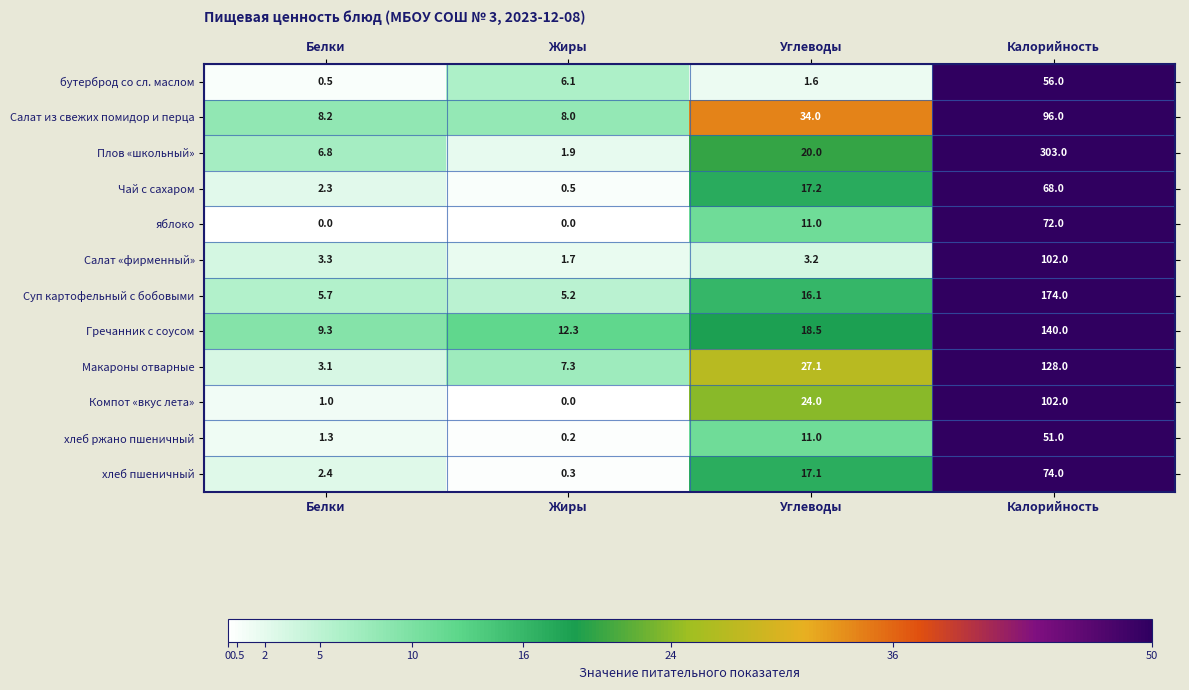

How many data points in Компот «вкус лета» are less than 24?

2